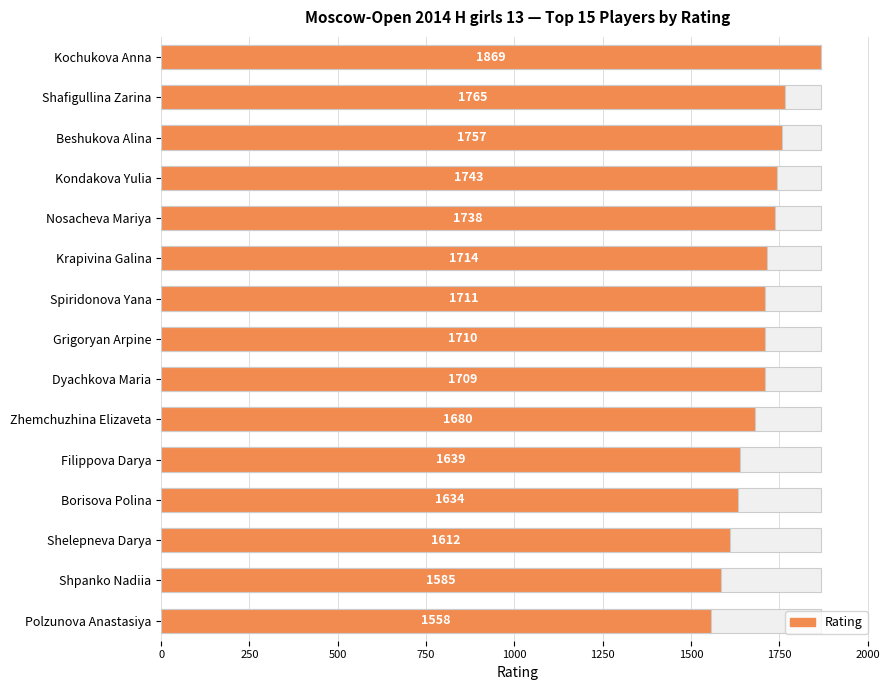

What is the smallest value displayed?

1558